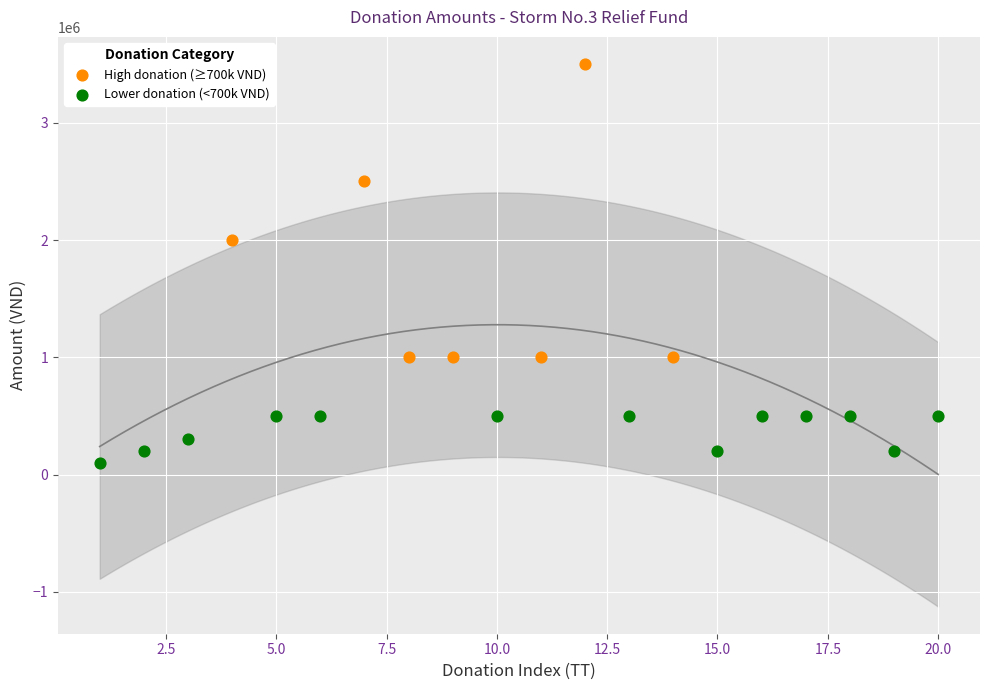

Which series has the largest Y range (max minus min)?

High donation (≥700k VND)